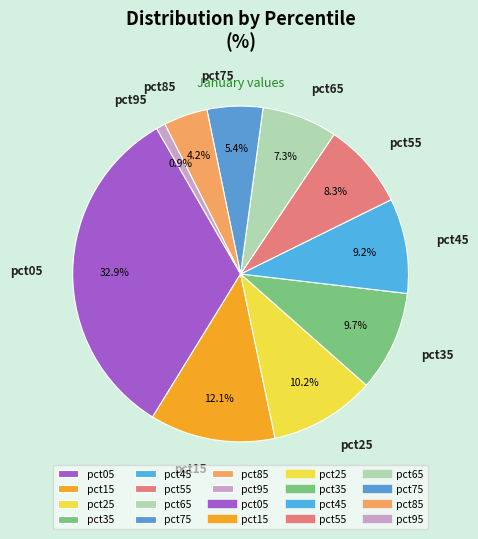

Does any single category account for the majority?

No